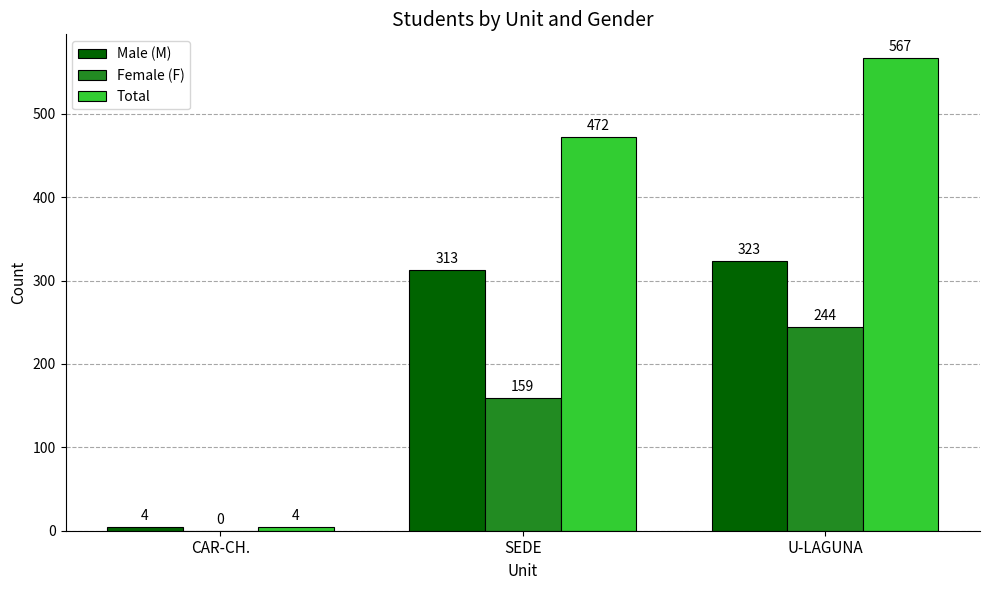

Reading right to left, transcribe all the data shown in this chart.

Male (M): U-LAGUNA=323	SEDE=313	CAR-CH.=4
Female (F): U-LAGUNA=244	SEDE=159	CAR-CH.=0
Total: U-LAGUNA=567	SEDE=472	CAR-CH.=4